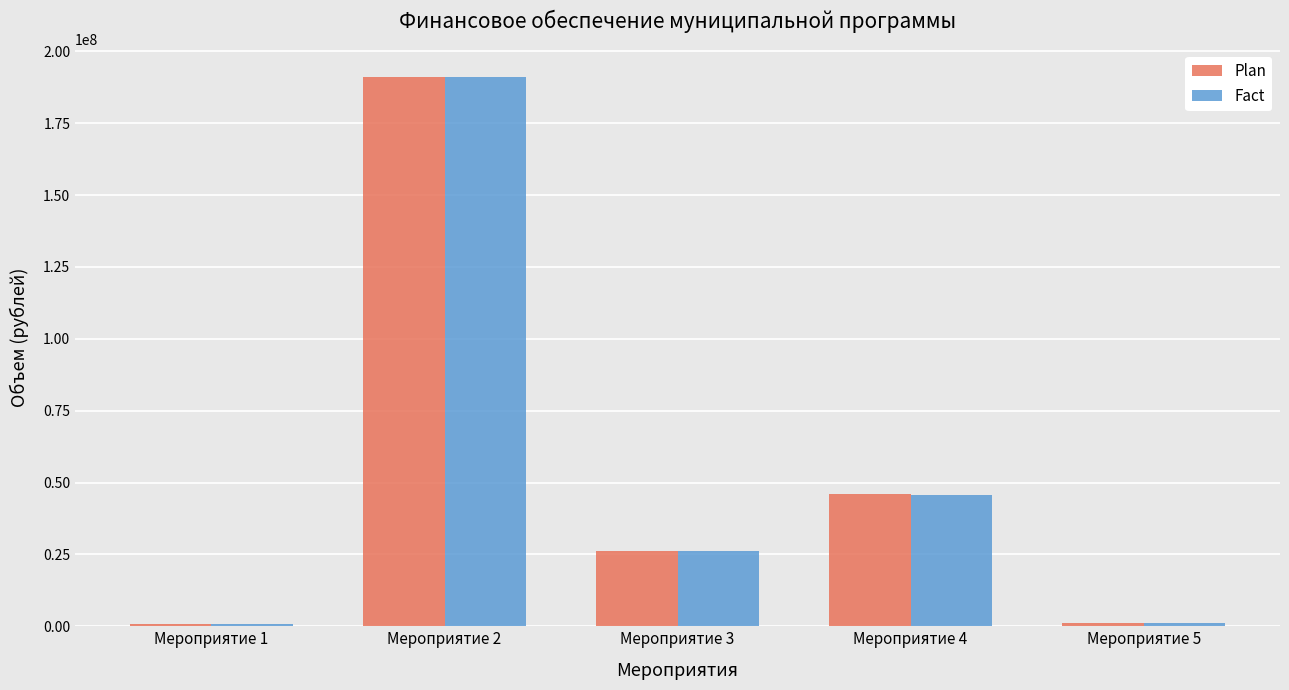

At which category does the chart reach its peak across all series?

Мероприятие 2